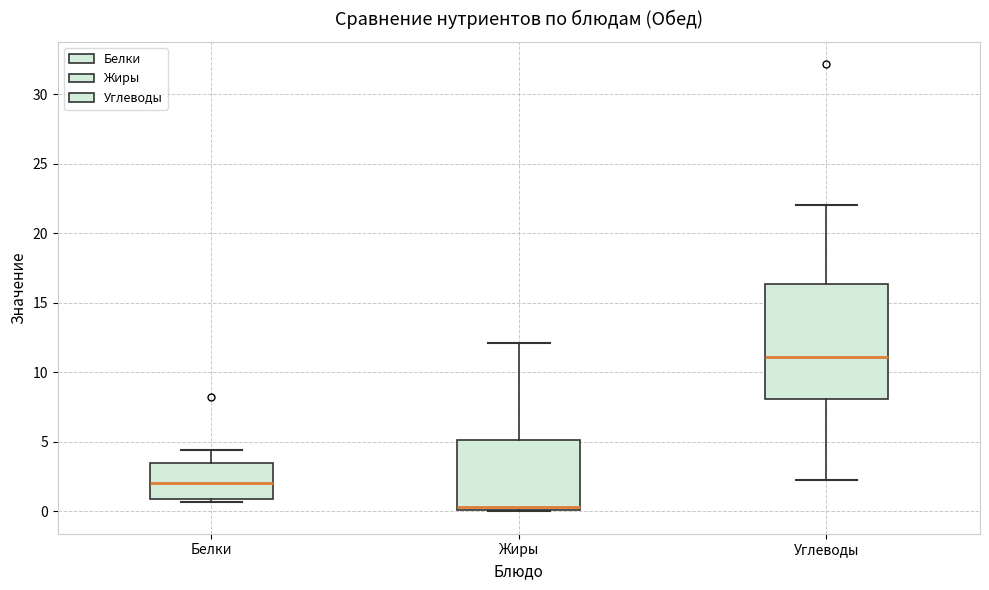

Which box is the tallest, from its lower edge to its upper edge?

Углеводы